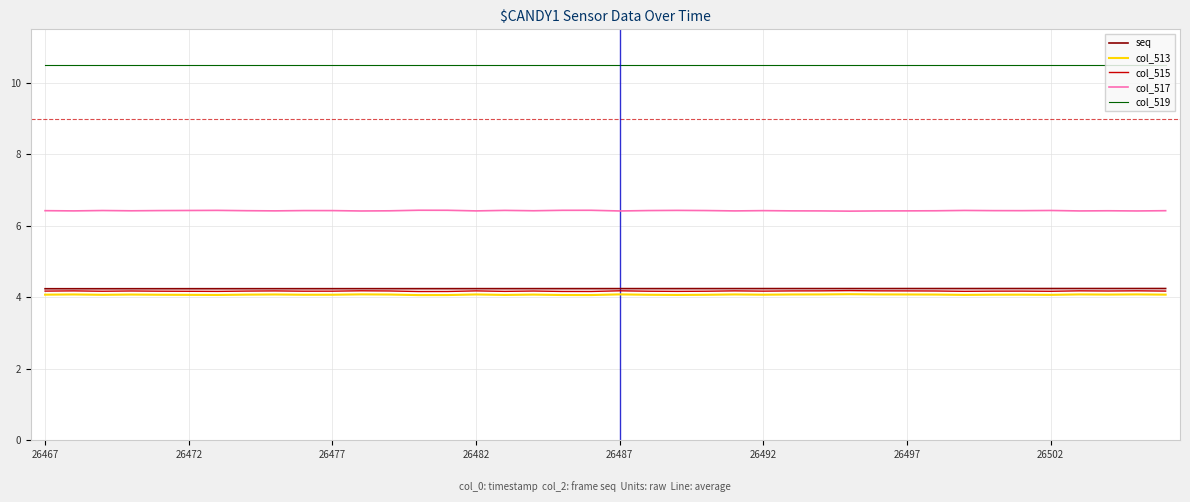

How many series are shown in this chart?

5